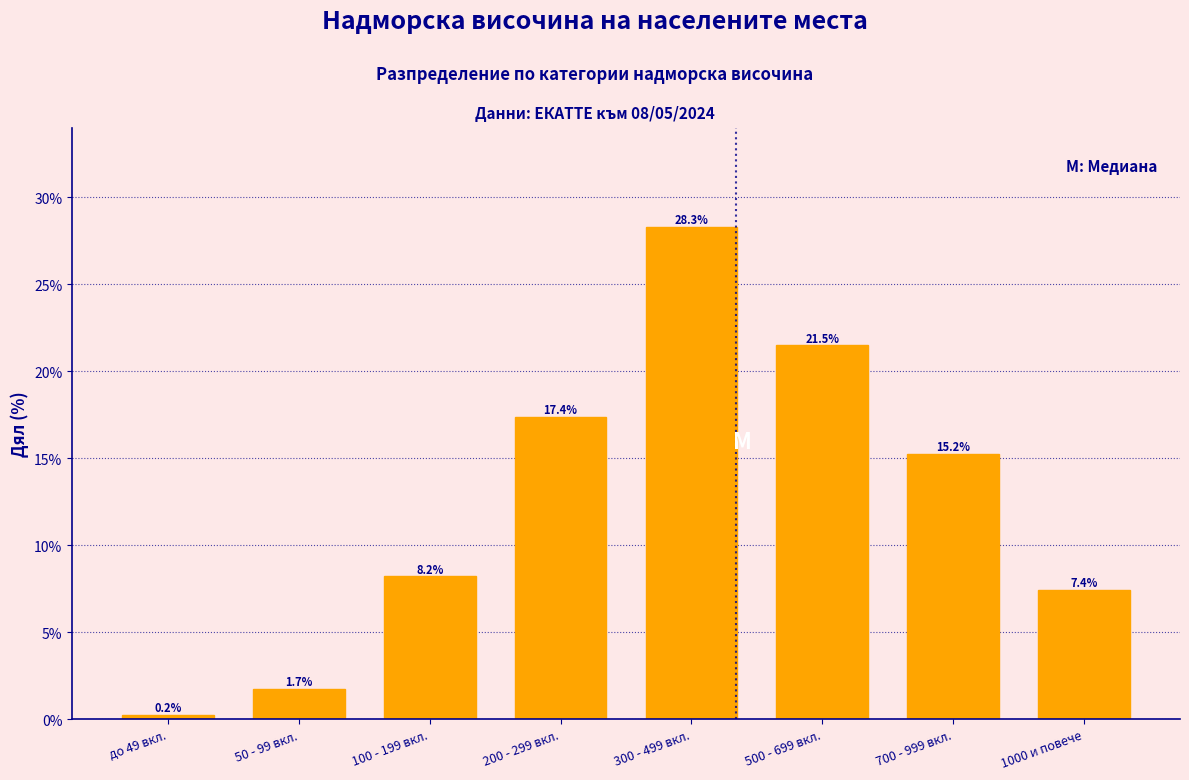

Reading right to left, extract all data points from this chart.

7.4	15.2	21.5	28.3	17.4	8.2	1.7	0.2